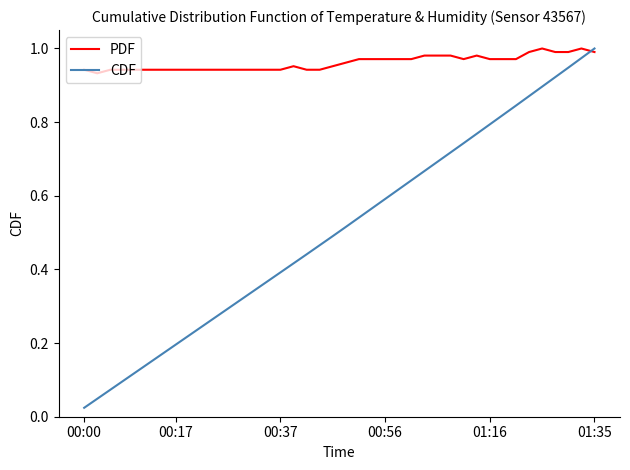

How many intersections are there between PDF and CDF?

1